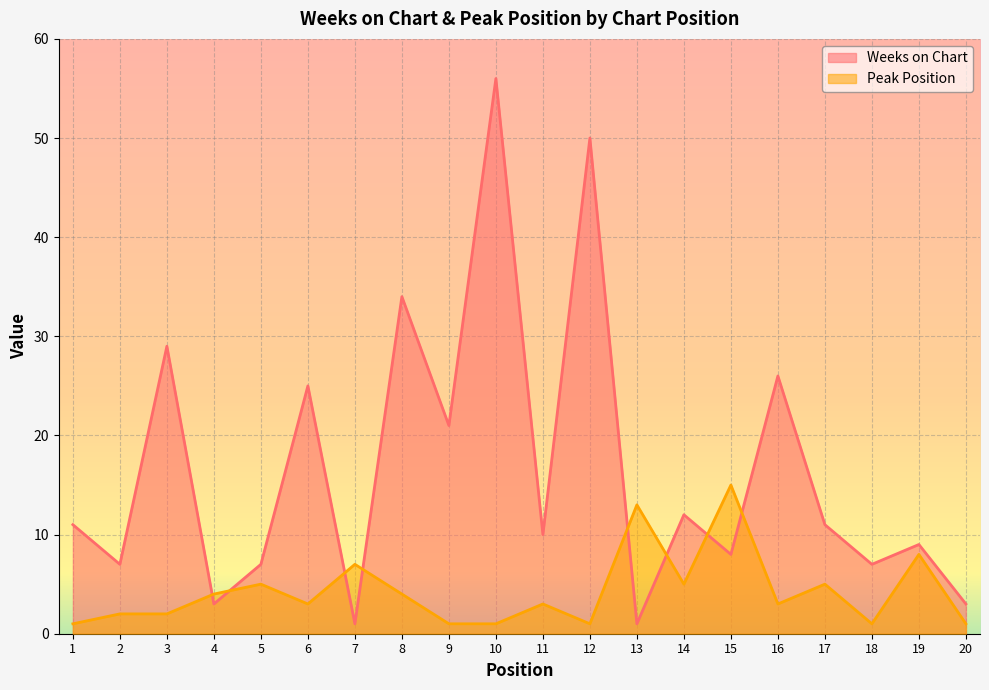

How many lines are shown in the chart?

2